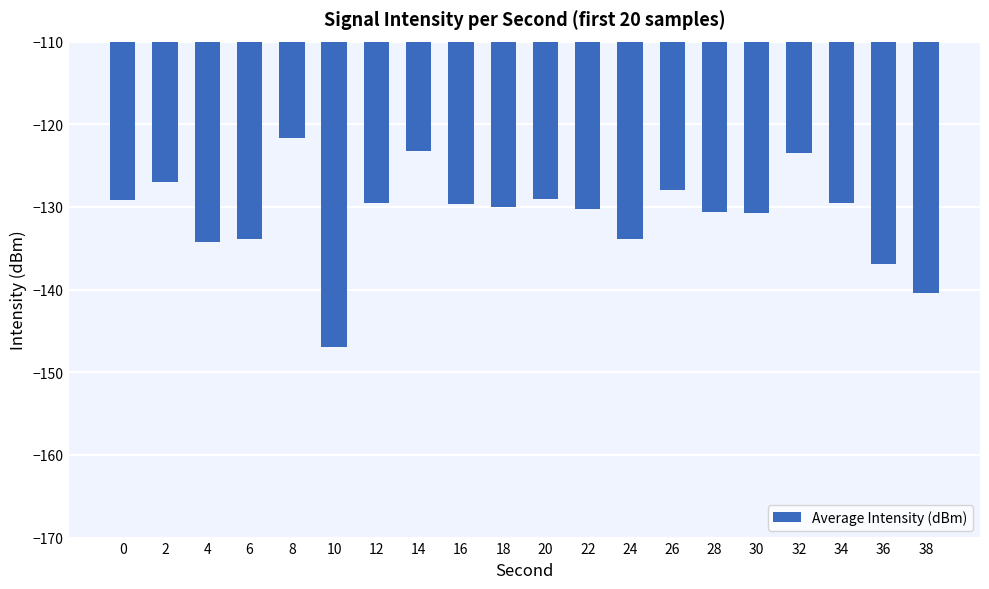

Are the bars horizontal?

No